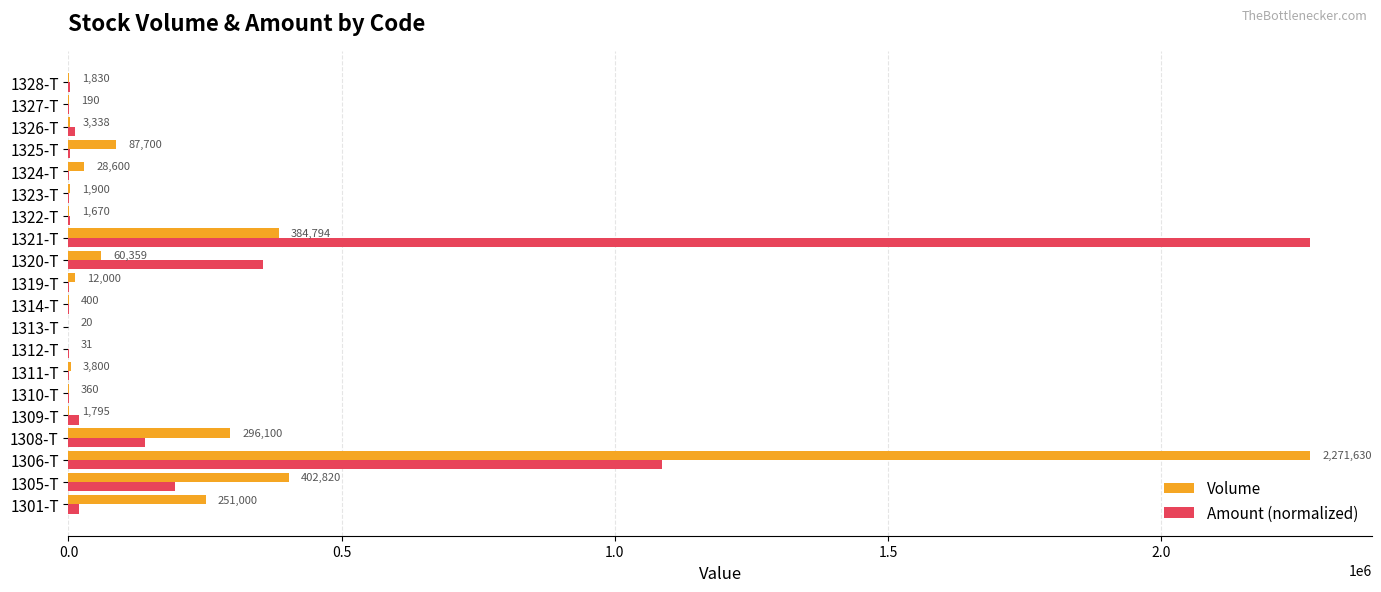

What is the maximum value shown in the chart?

2271630.0